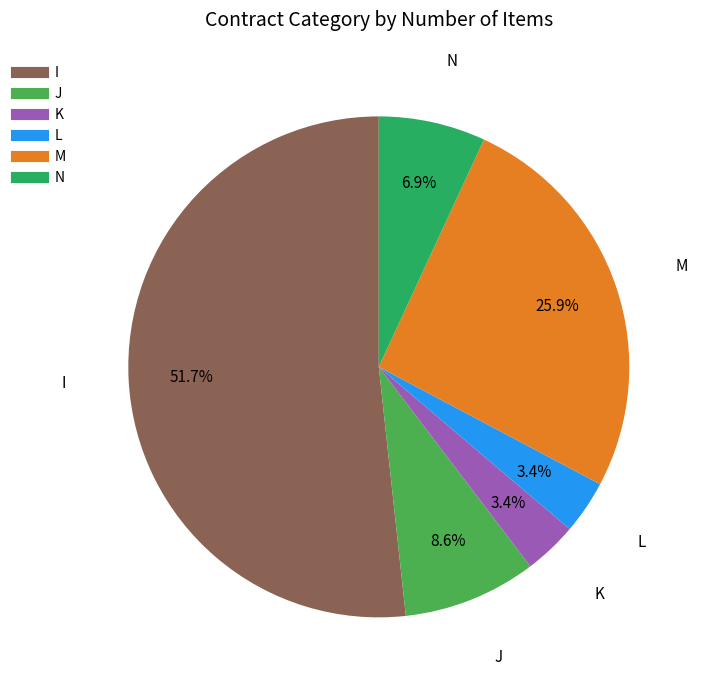

What percentage is the I slice, to the nearest percent?

52%